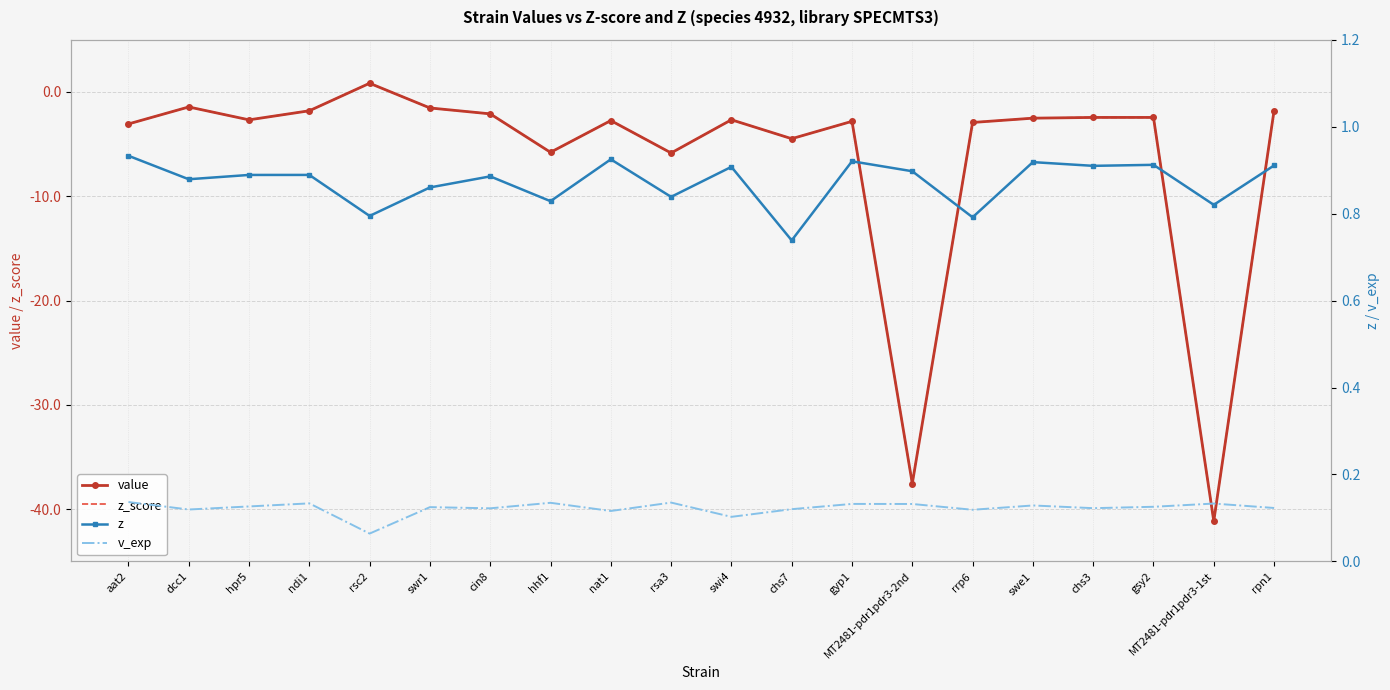

What is the spread (max minus min) of values at gsy2?

3.4